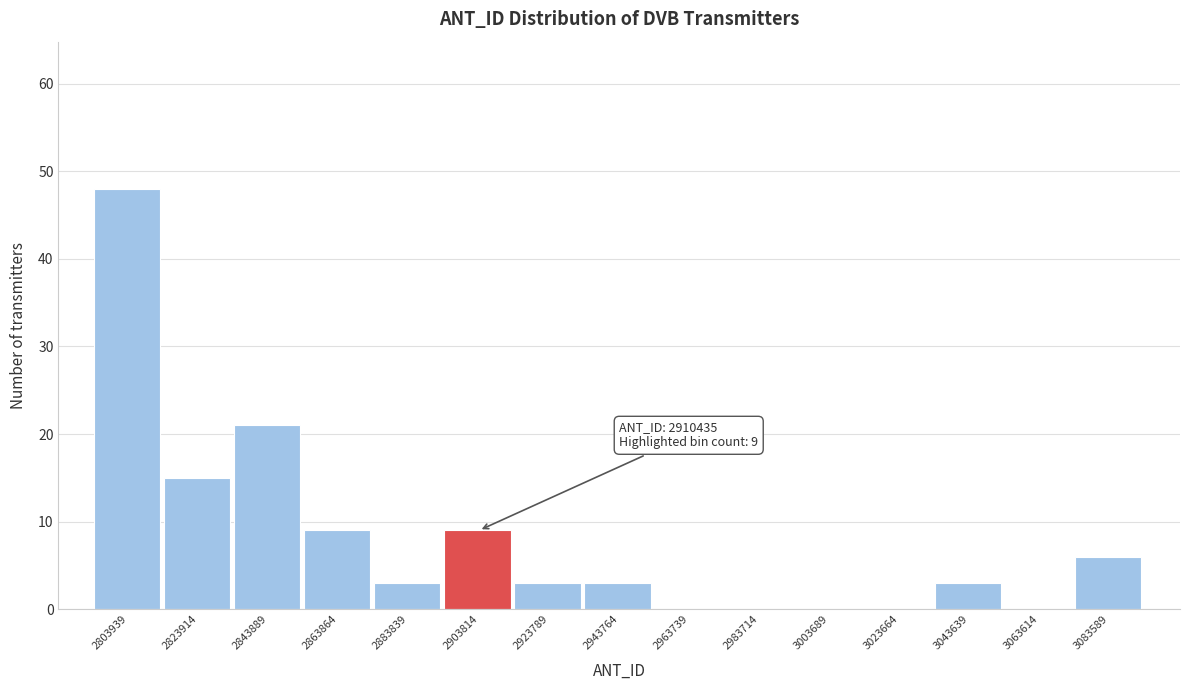

Reading left to right, list all the values displayed in this chart.

2803939=48	2823914=15	2843889=21	2863864=9	2883839=3	2903814=9	2923789=3	2943764=3	2963739=0	2983714=0	3003689=0	3023664=0	3043639=3	3063614=0	3083589=6